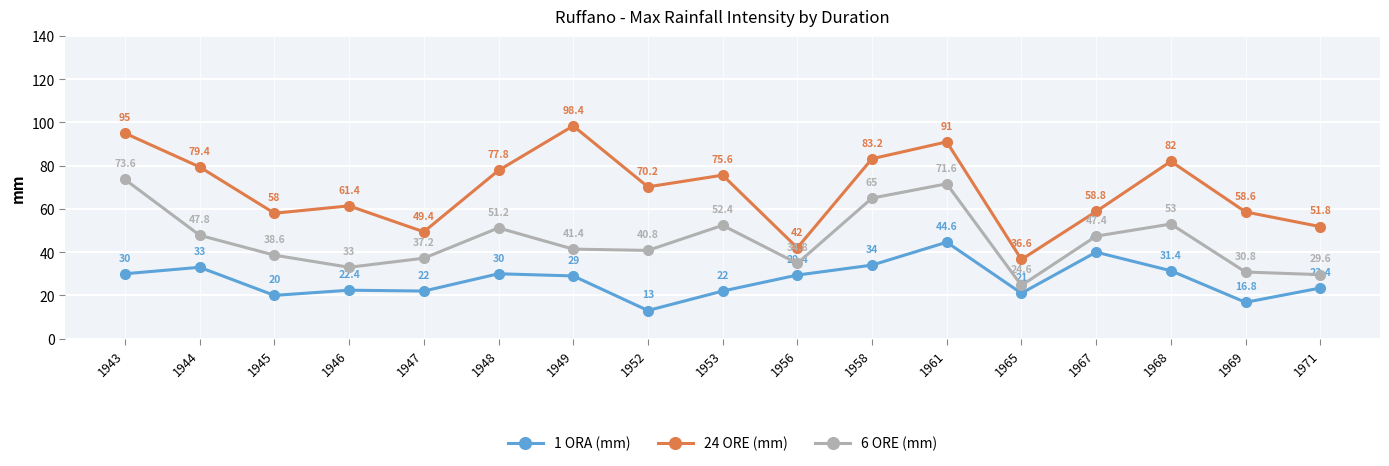

What is the sum of the 6 ORE (mm) values at 1947 and 1965?

61.8